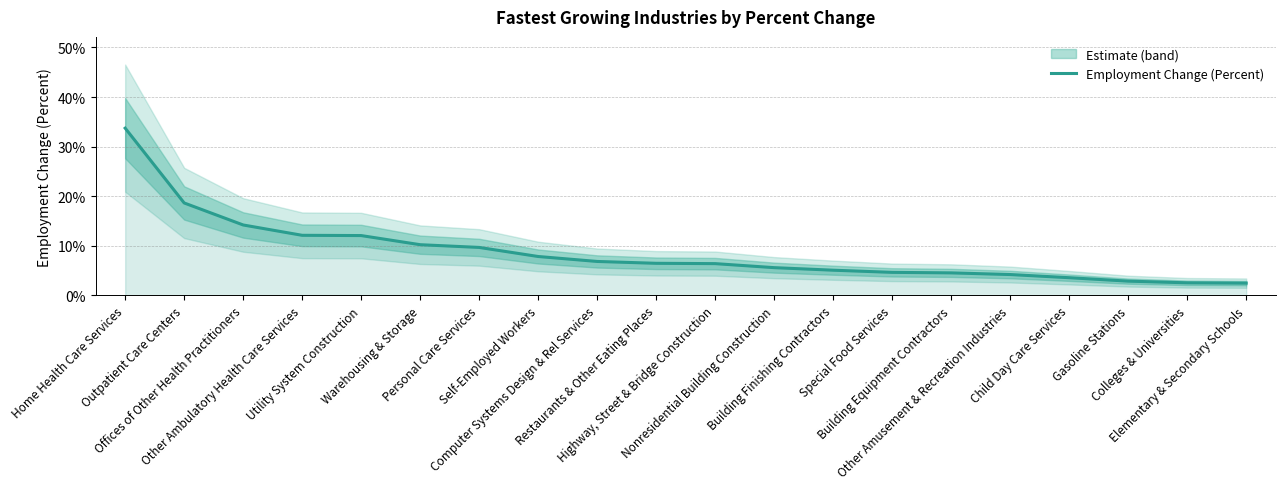

The chart shows a value of 0.1 at Offices of Other Health Practitioners. True or false?

True